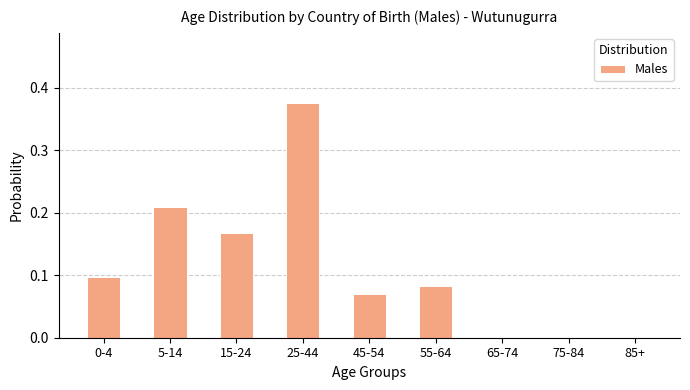

Between 25-44 and 55-64, which is larger?

25-44